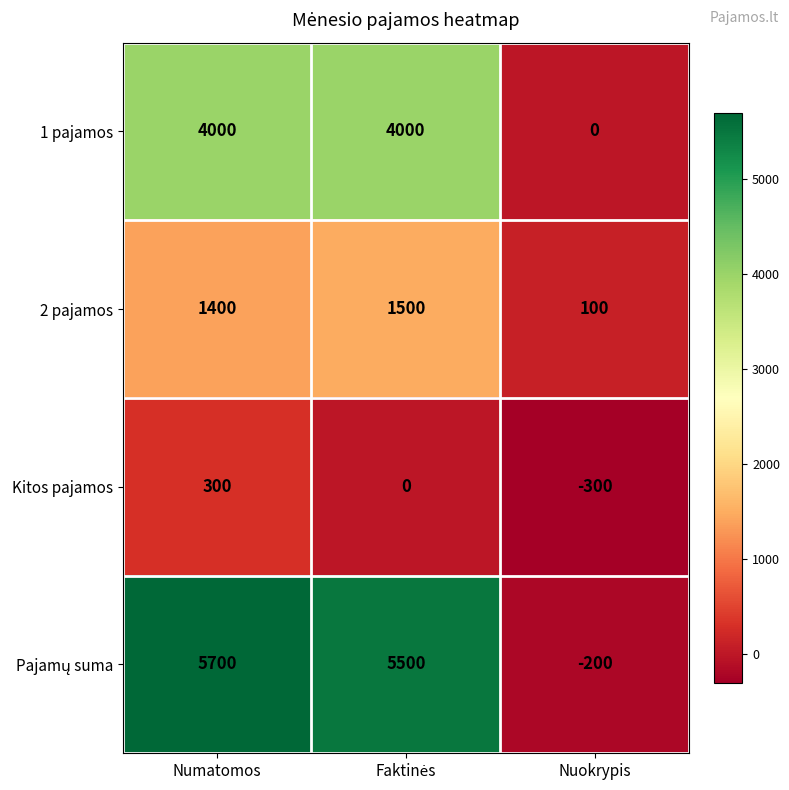

Is it true that 1 pajamos equals 1311 at Numatomos?

False